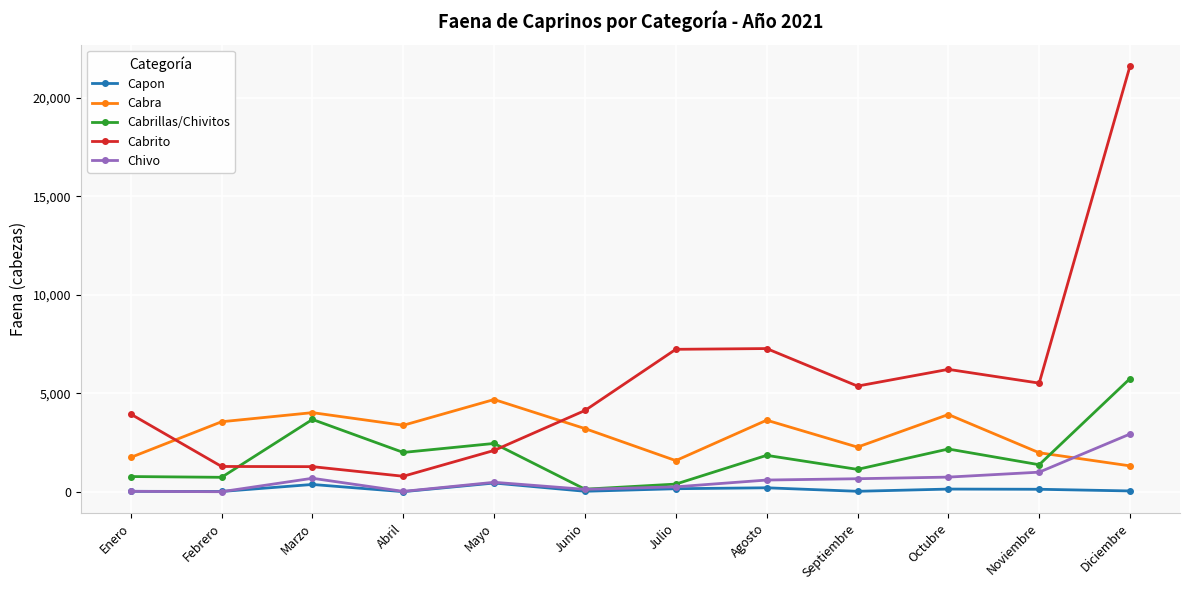

True or false: Cabrillas/Chivitos has more than 0 points higher than both neighbors.

True